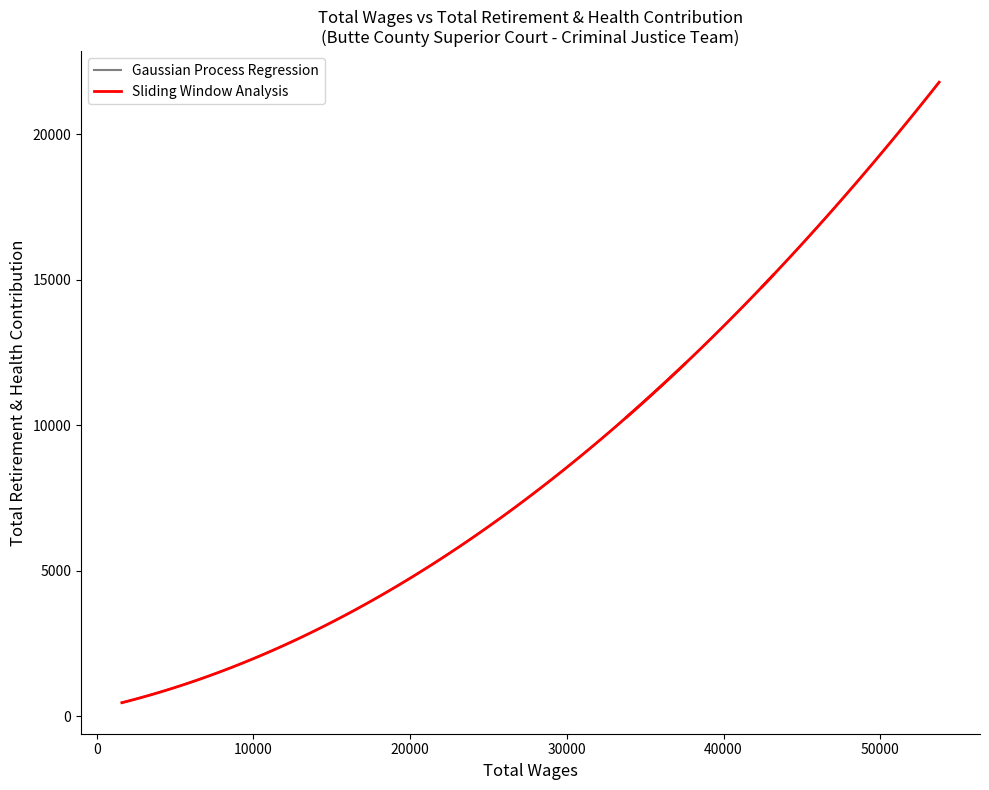

What is the sum of all values?

182068